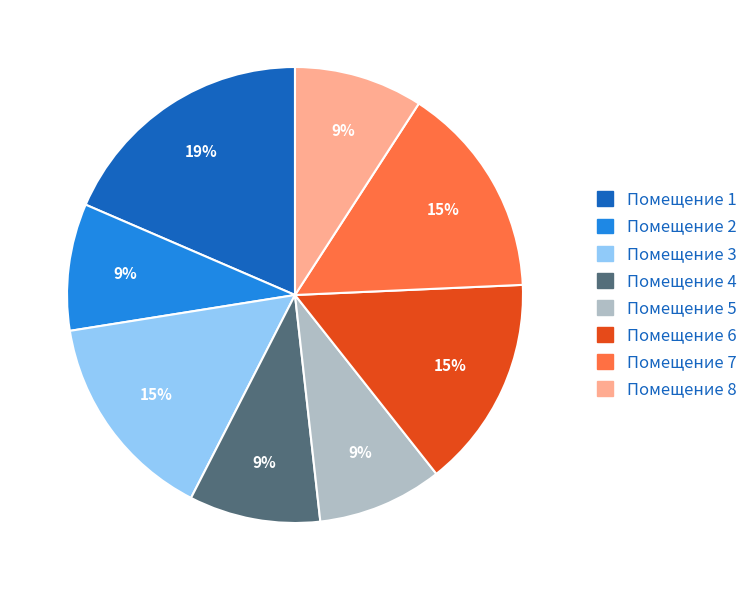

Is there a majority slice in this chart?

No